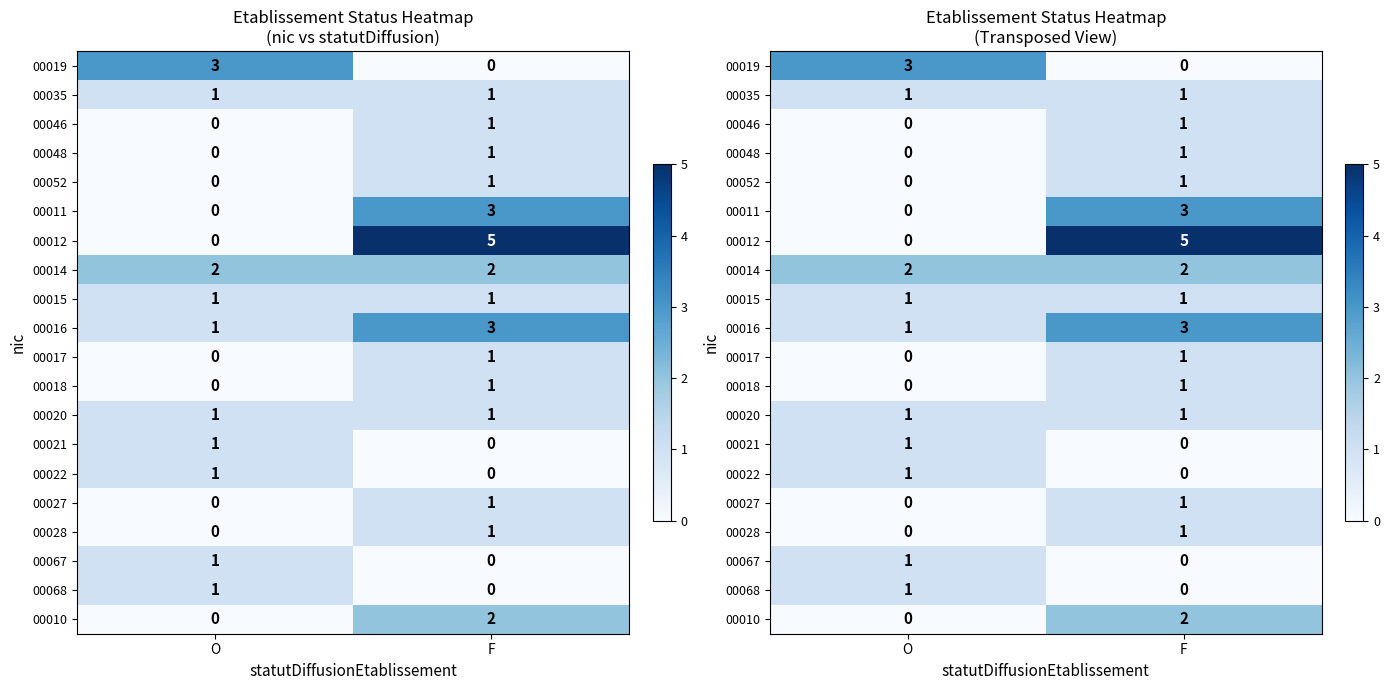

The 00028 series shows -1 at O. True or false?

False